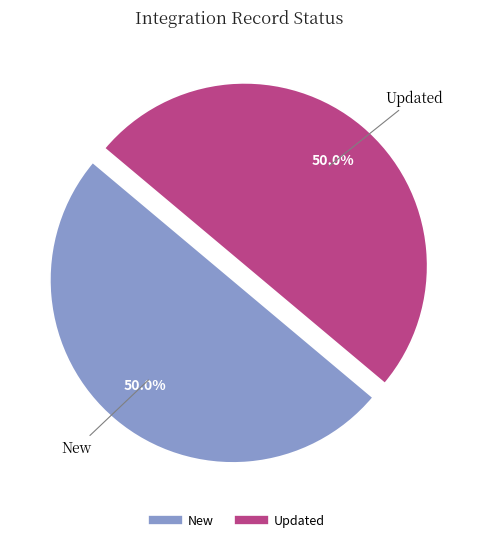

What is the ratio of the value at Updated to the value at New?

1.0